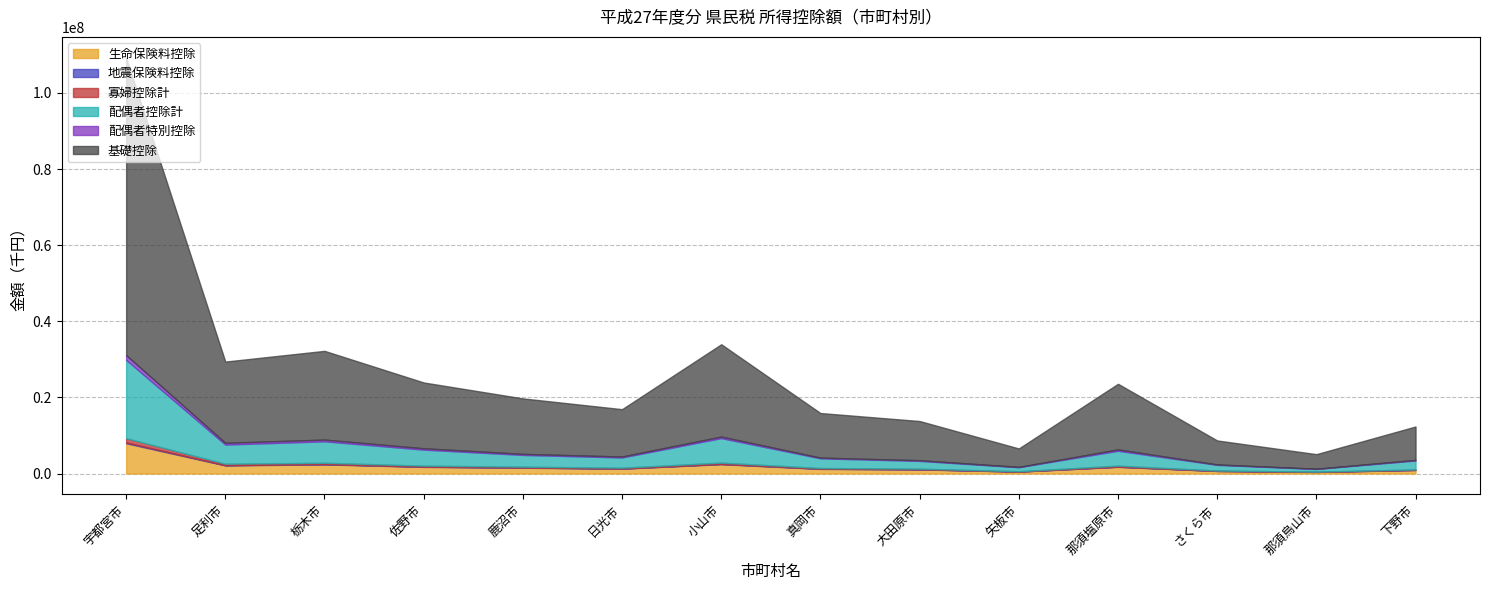

How many values in the 生命保険料控除 series exceed 1530113?

6